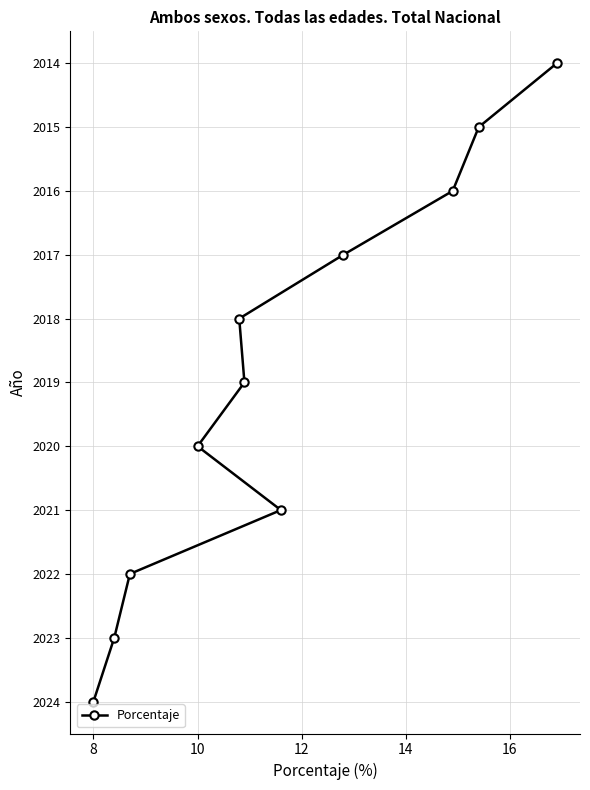

Count the number of values greater than 2019.

5